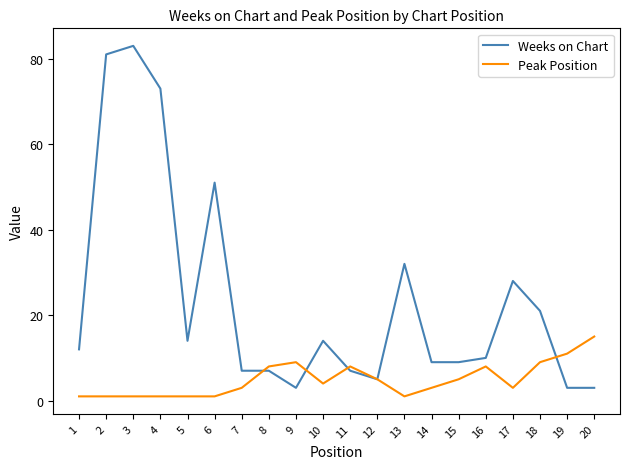

At which category does the chart reach its peak across all series?

3